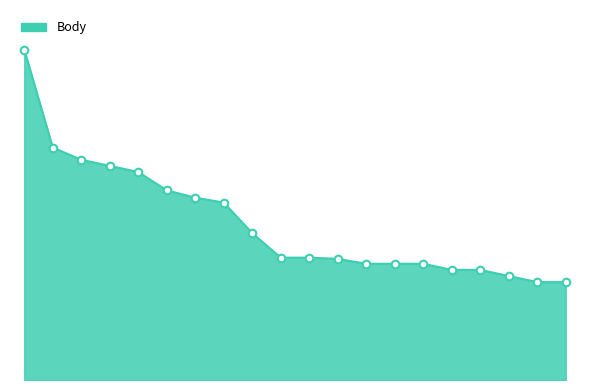

Does the chart have visible grid lines?

No